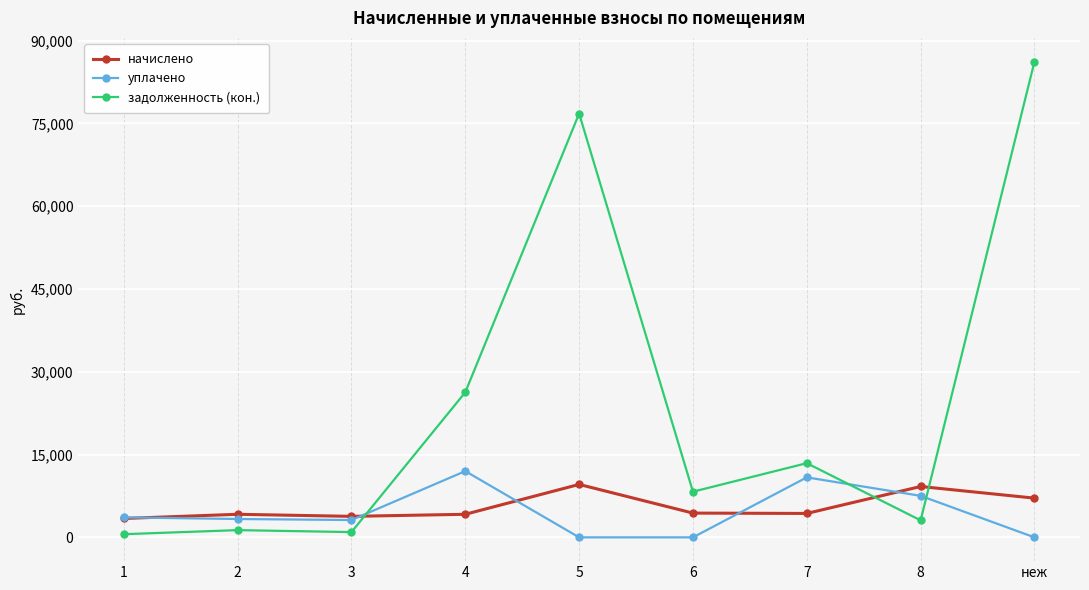

Which label corresponds to the largest value in the chart?

неж